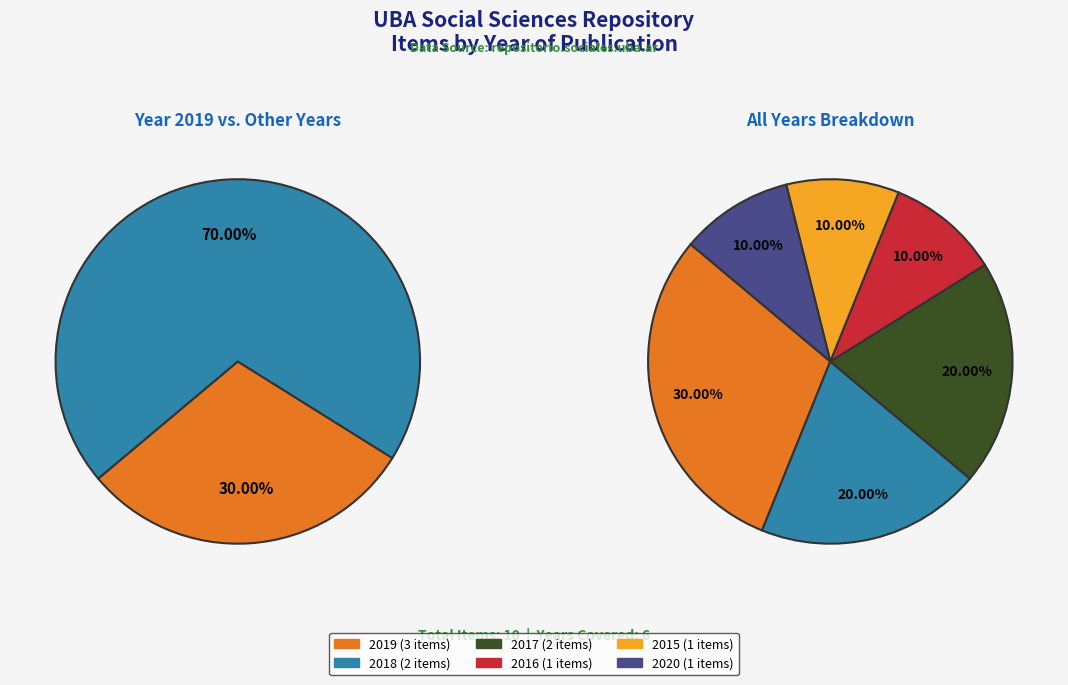

What percentage is the 2017 slice, to the nearest percent?

20%